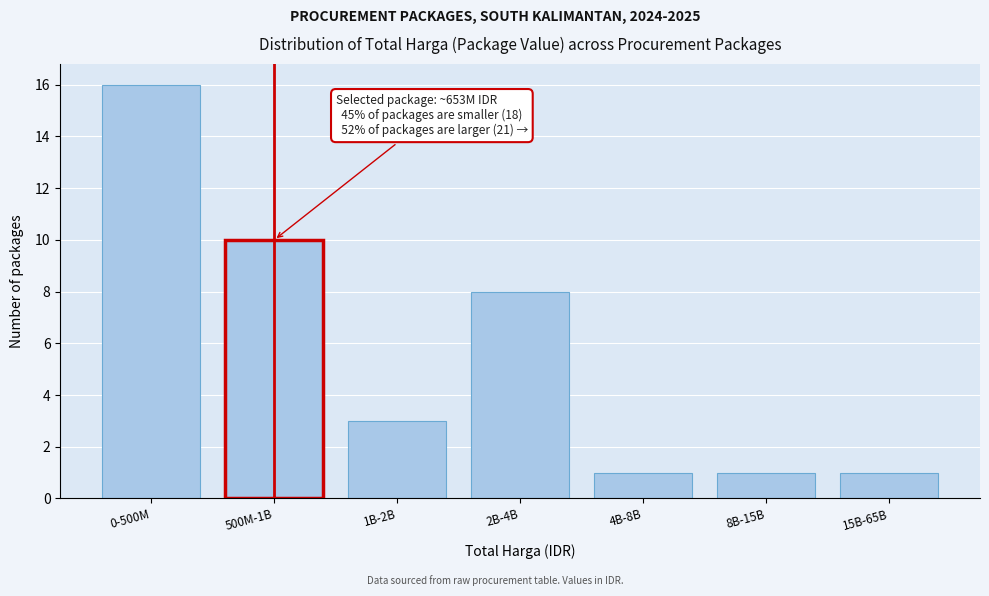

Reading left to right, what are all the values shown in this chart?

16	10	3	8	1	1	1